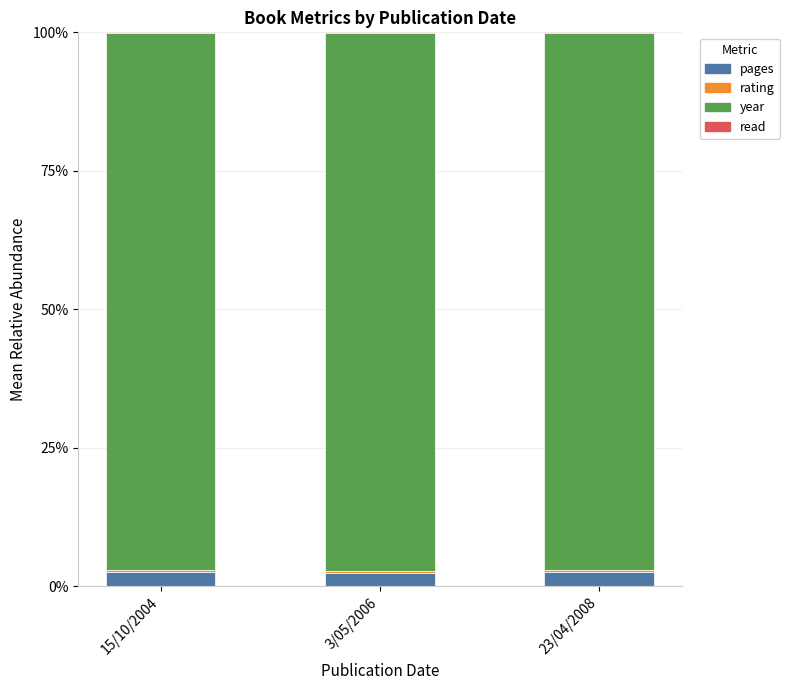

Is it true that pages equals 2.3 at 3/05/2006?

True